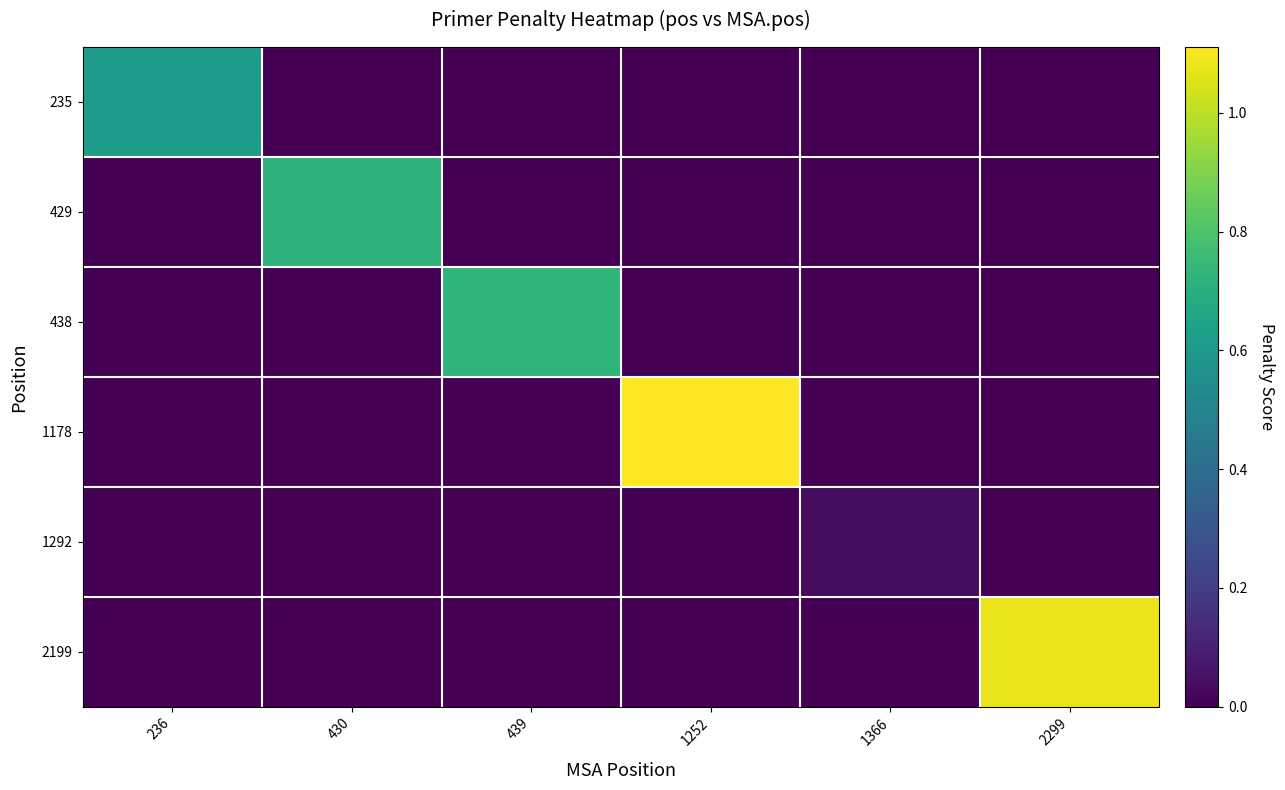

At which label is 235 closest to 0?

430